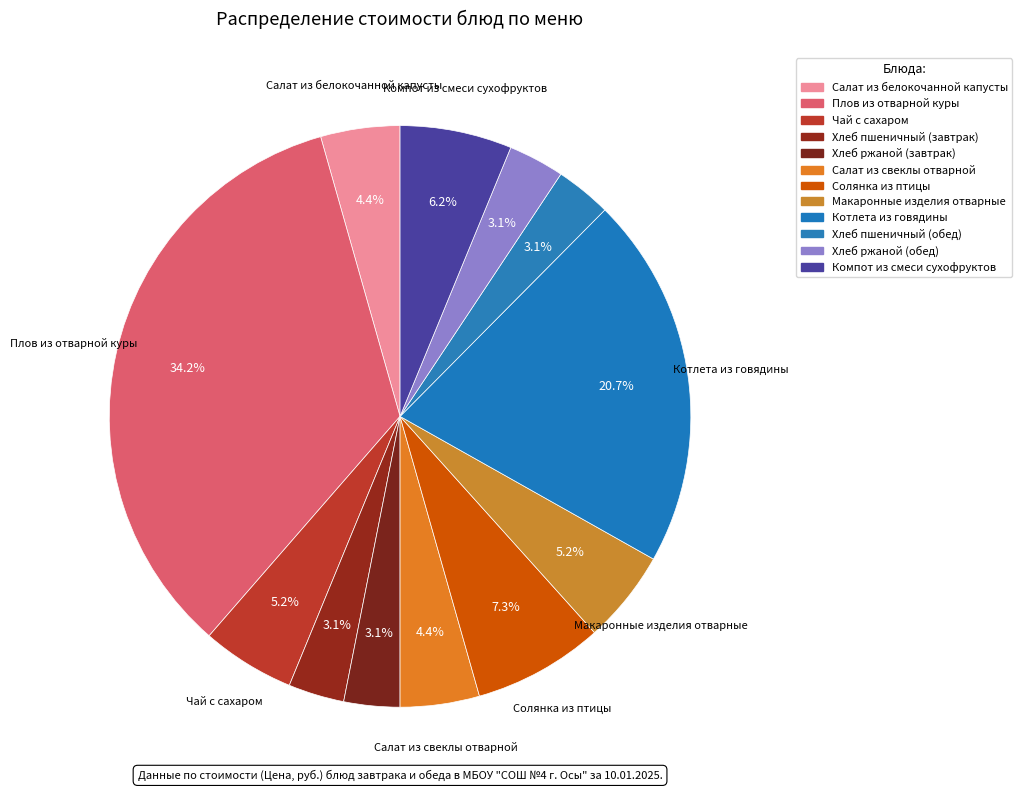

What percentage do Котлета из говядины and Салат из белокочанной капусты together represent?

25.1%